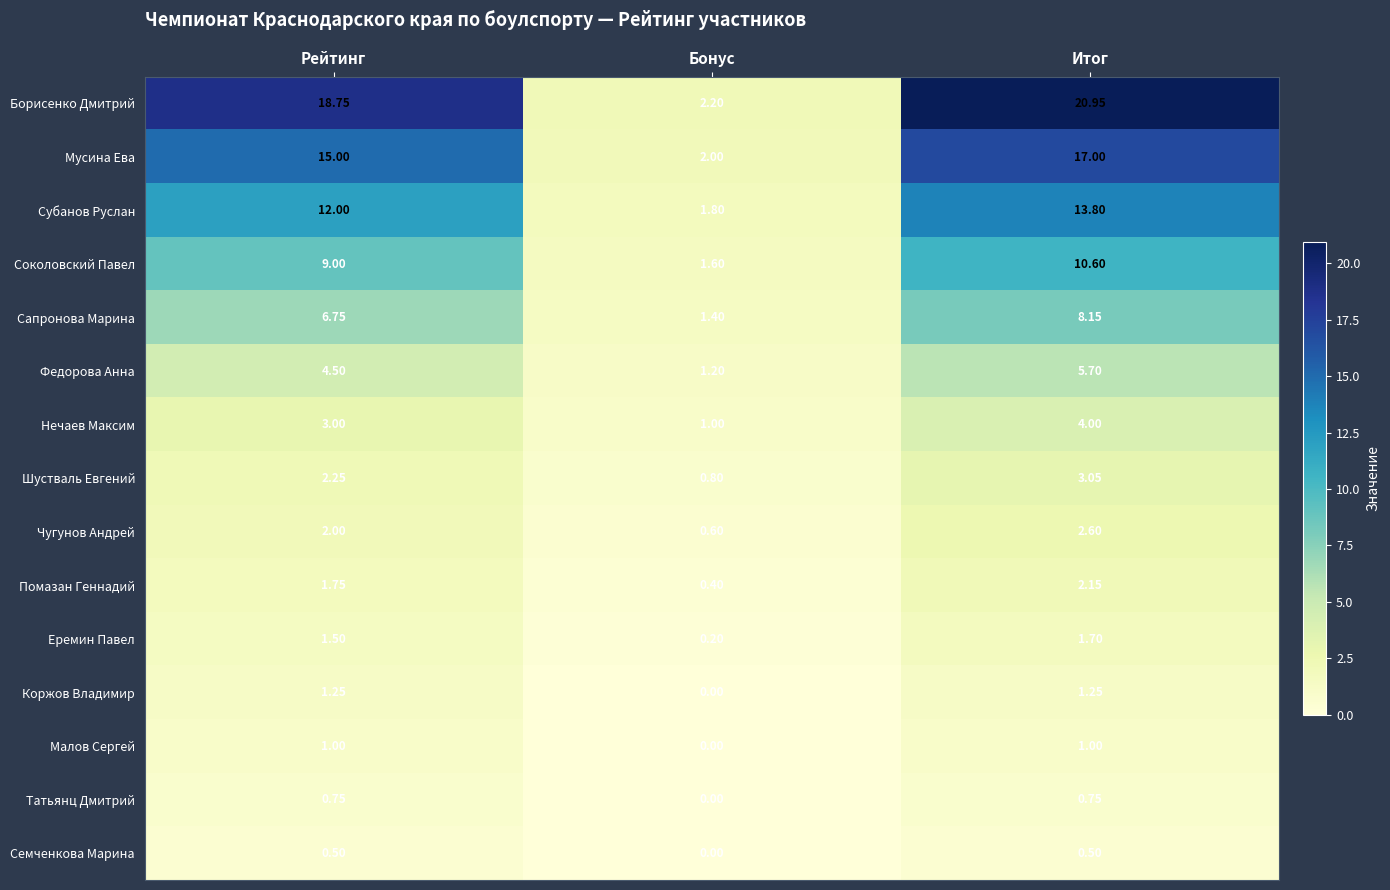

At which label does Еремин Павел first exceed 1?

Рейтинг